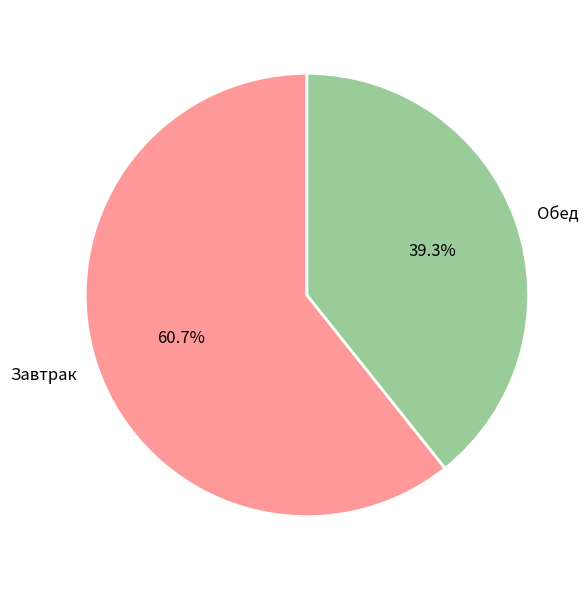

Which category accounts for the majority?

Завтрак